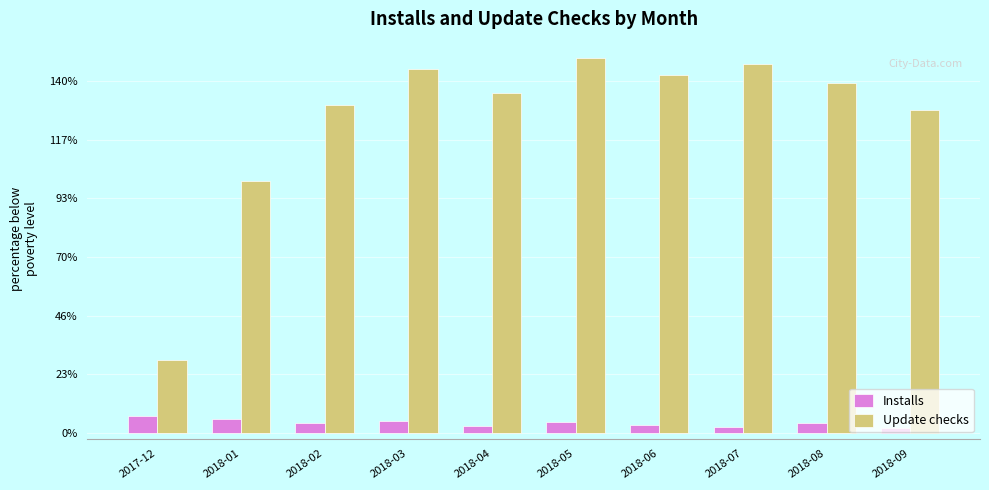

Is it true that Installs equals 20 at 2017-12?

False